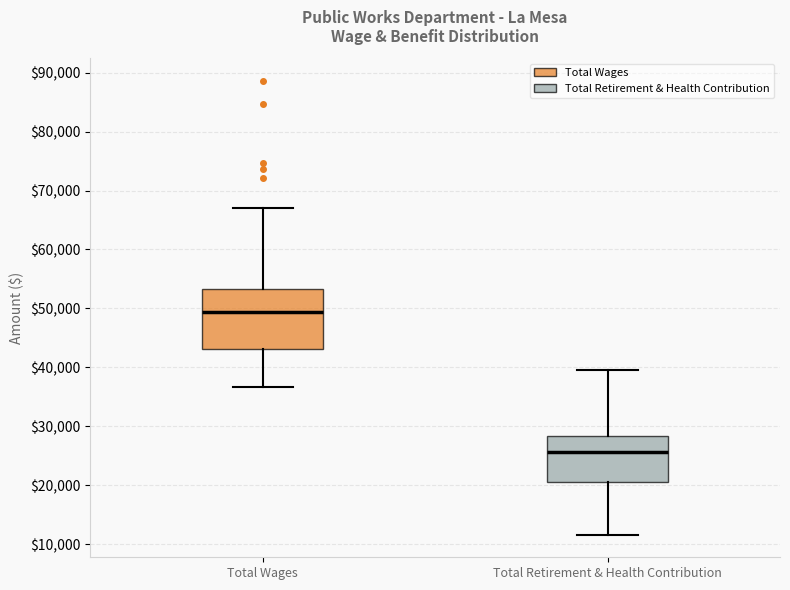

Comparing the boxes themselves (not the whiskers), which one is the tallest?

Total Wages